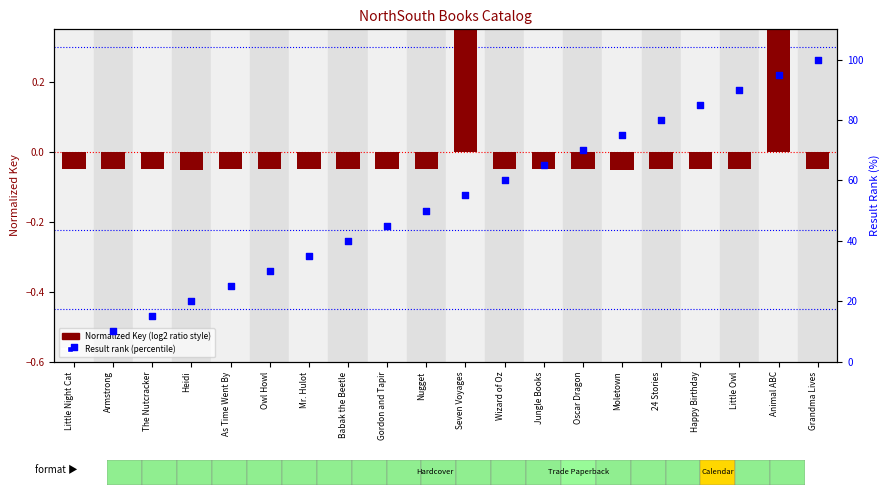

What are all the series names shown in the legend?

Normalized Key (log2 ratio style), Result rank (percentile)